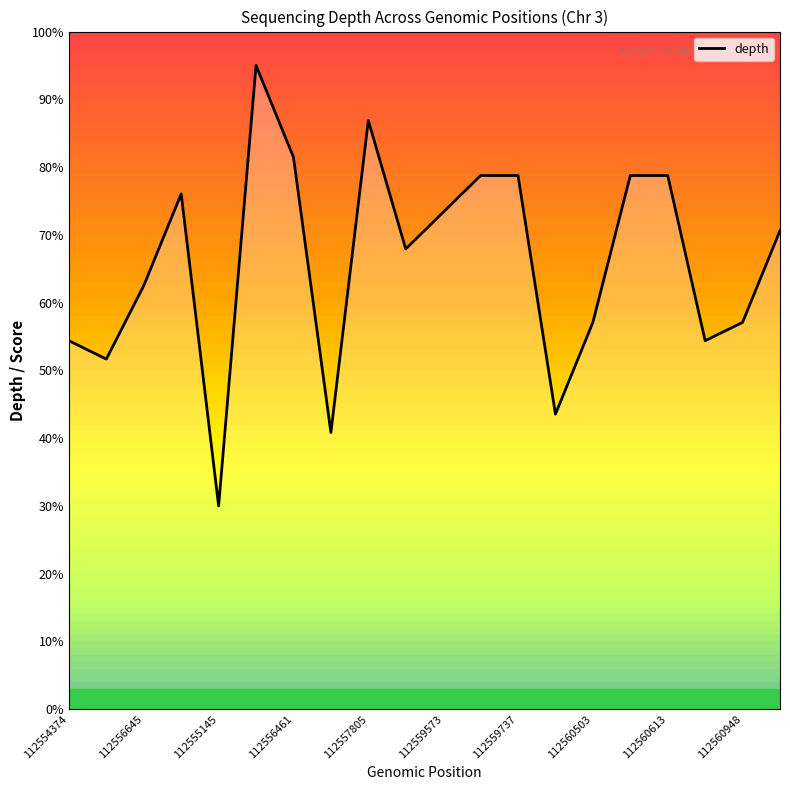

What position from the left is 112561250?

20